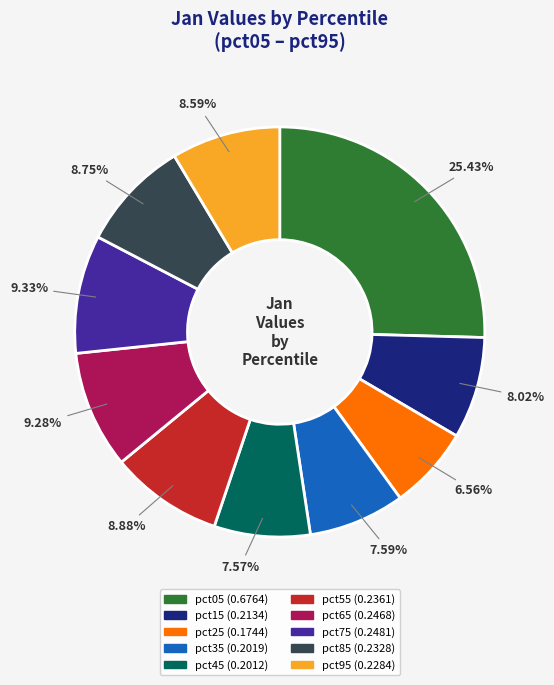

To the nearest percent, what is the difference between the pct25 and pct55 slice percentages?

2%